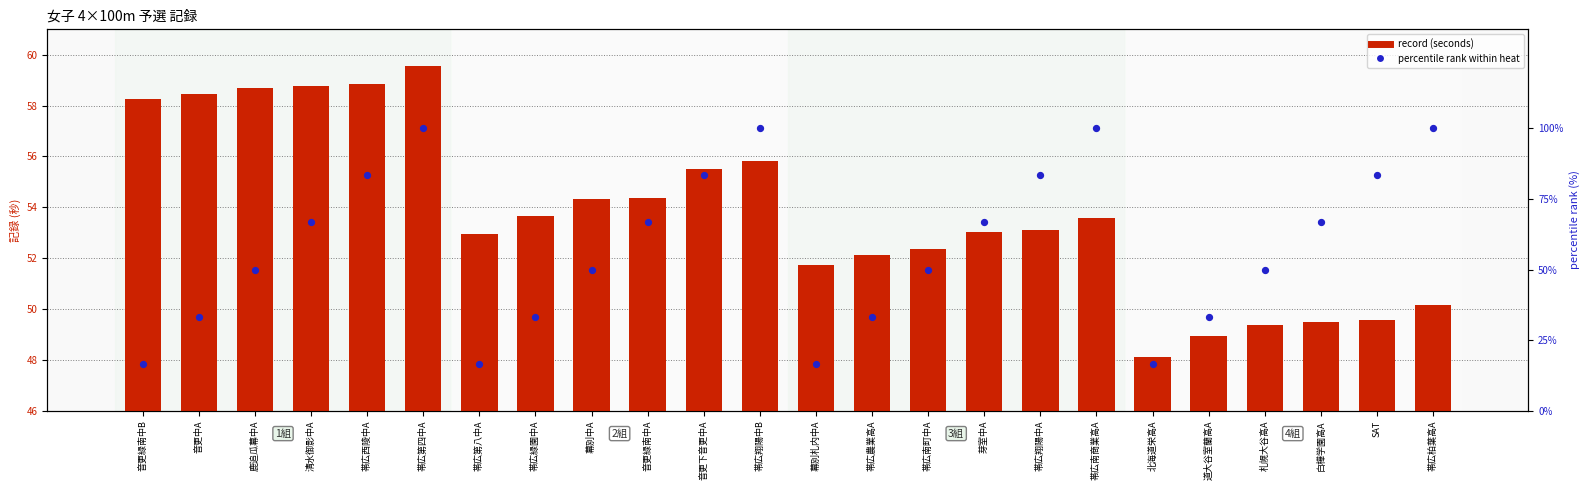

Which series contains the lowest Y value?

percentile rank within heat